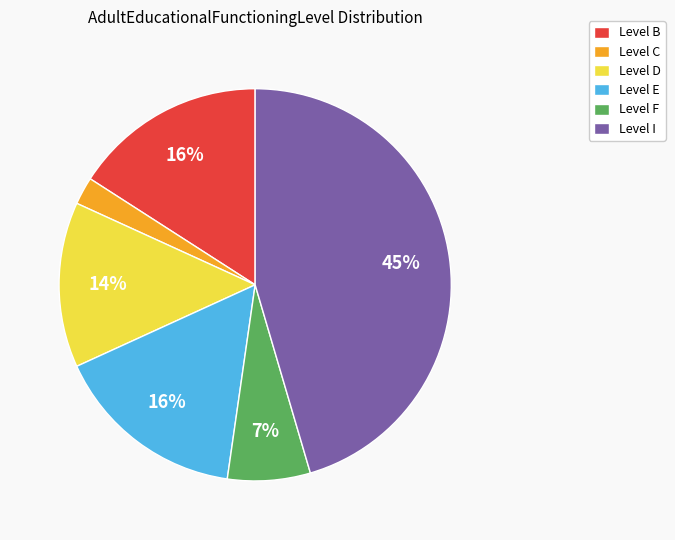

Does any single category account for the majority?

No